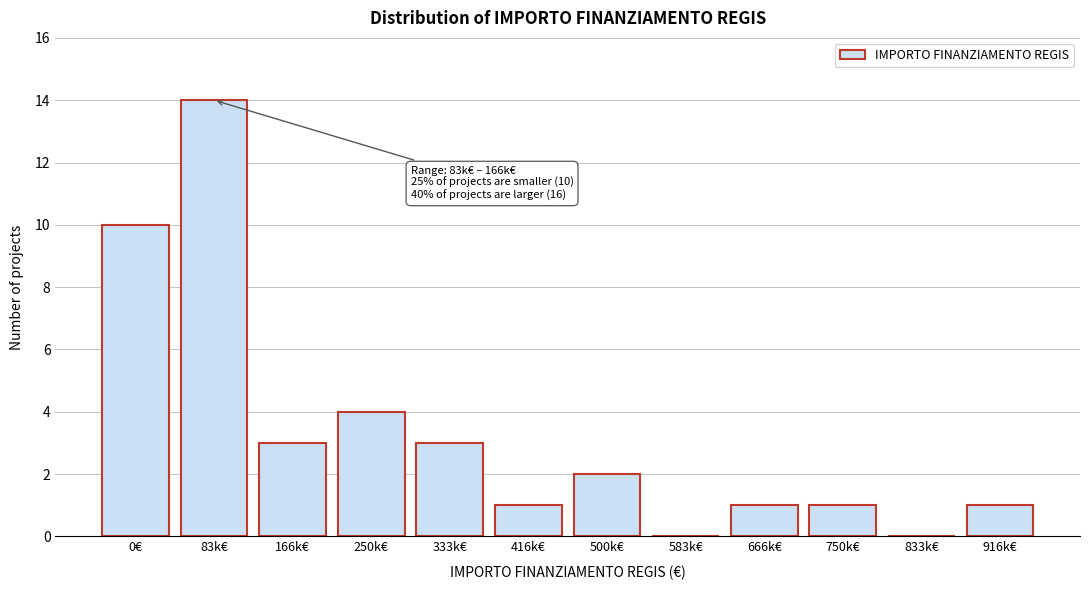

Reading left to right, list all the values displayed in this chart.

0€=10	83k€=14	166k€=3	250k€=4	333k€=3	416k€=1	500k€=2	583k€=0	666k€=1	750k€=1	833k€=0	916k€=1